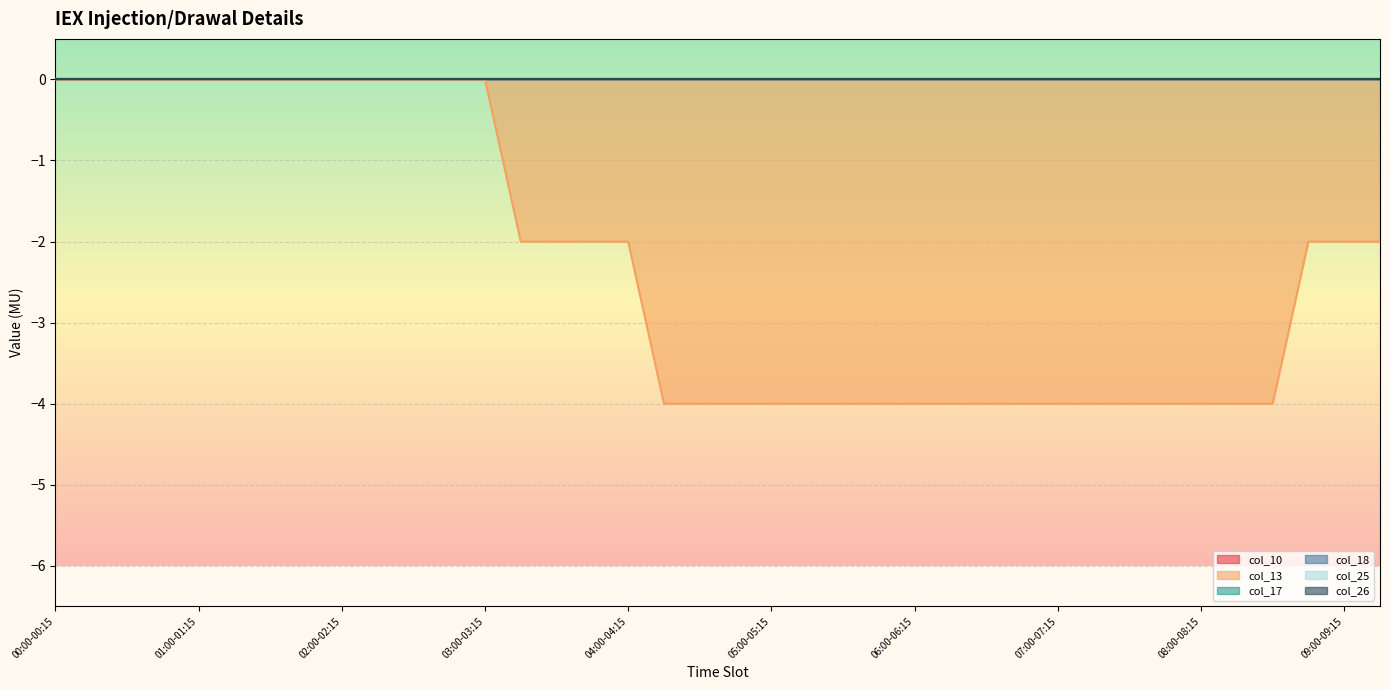

Reading left to right, what are all the values shown in this chart?

col_10: 00:00-00:15=0	00:15-00:30=0	00:30-00:45=0	00:45-01:00=0	01:00-01:15=0	01:15-01:30=0	01:30-01:45=0	01:45-02:00=0	02:00-02:15=0	02:15-02:30=0	02:30-02:45=0	02:45-03:00=0	03:00-03:15=0	03:15-03:30=0	03:30-03:45=0	03:45-04:00=0	04:00-04:15=0	04:15-04:30=0	04:30-04:45=0	04:45-05:00=0	05:00-05:15=0	05:15-05:30=0	05:30-05:45=0	05:45-06:00=0	06:00-06:15=0	06:15-06:30=0	06:30-06:45=0	06:45-07:00=0	07:00-07:15=0	07:15-07:30=0	07:30-07:45=0	07:45-08:00=0	08:00-08:15=0	08:15-08:30=0	08:30-08:45=0	08:45-09:00=0	09:00-09:15=0	09:15-09:30=0
col_13: 00:00-00:15=0	00:15-00:30=0	00:30-00:45=0	00:45-01:00=0	01:00-01:15=0	01:15-01:30=0	01:30-01:45=0	01:45-02:00=0	02:00-02:15=0	02:15-02:30=0	02:30-02:45=0	02:45-03:00=0	03:00-03:15=0	03:15-03:30=-2	03:30-03:45=-2	03:45-04:00=-2	04:00-04:15=-2	04:15-04:30=-4	04:30-04:45=-4	04:45-05:00=-4	05:00-05:15=-4	05:15-05:30=-4	05:30-05:45=-4	05:45-06:00=-4	06:00-06:15=-4	06:15-06:30=-4	06:30-06:45=-4	06:45-07:00=-4	07:00-07:15=-4	07:15-07:30=-4	07:30-07:45=-4	07:45-08:00=-4	08:00-08:15=-4	08:15-08:30=-4	08:30-08:45=-4	08:45-09:00=-2	09:00-09:15=-2	09:15-09:30=-2
col_17: 00:00-00:15=0	00:15-00:30=0	00:30-00:45=0	00:45-01:00=0	01:00-01:15=0	01:15-01:30=0	01:30-01:45=0	01:45-02:00=0	02:00-02:15=0	02:15-02:30=0	02:30-02:45=0	02:45-03:00=0	03:00-03:15=0	03:15-03:30=0	03:30-03:45=0	03:45-04:00=0	04:00-04:15=0	04:15-04:30=0	04:30-04:45=0	04:45-05:00=0	05:00-05:15=0	05:15-05:30=0	05:30-05:45=0	05:45-06:00=0	06:00-06:15=0	06:15-06:30=0	06:30-06:45=0	06:45-07:00=0	07:00-07:15=0	07:15-07:30=0	07:30-07:45=0	07:45-08:00=0	08:00-08:15=0	08:15-08:30=0	08:30-08:45=0	08:45-09:00=0	09:00-09:15=0	09:15-09:30=0
col_18: 00:00-00:15=0	00:15-00:30=0	00:30-00:45=0	00:45-01:00=0	01:00-01:15=0	01:15-01:30=0	01:30-01:45=0	01:45-02:00=0	02:00-02:15=0	02:15-02:30=0	02:30-02:45=0	02:45-03:00=0	03:00-03:15=0	03:15-03:30=0	03:30-03:45=0	03:45-04:00=0	04:00-04:15=0	04:15-04:30=0	04:30-04:45=0	04:45-05:00=0	05:00-05:15=0	05:15-05:30=0	05:30-05:45=0	05:45-06:00=0	06:00-06:15=0	06:15-06:30=0	06:30-06:45=0	06:45-07:00=0	07:00-07:15=0	07:15-07:30=0	07:30-07:45=0	07:45-08:00=0	08:00-08:15=0	08:15-08:30=0	08:30-08:45=0	08:45-09:00=0	09:00-09:15=0	09:15-09:30=0
col_25: 00:00-00:15=0	00:15-00:30=0	00:30-00:45=0	00:45-01:00=0	01:00-01:15=0	01:15-01:30=0	01:30-01:45=0	01:45-02:00=0	02:00-02:15=0	02:15-02:30=0	02:30-02:45=0	02:45-03:00=0	03:00-03:15=0	03:15-03:30=0	03:30-03:45=0	03:45-04:00=0	04:00-04:15=0	04:15-04:30=0	04:30-04:45=0	04:45-05:00=0	05:00-05:15=0	05:15-05:30=0	05:30-05:45=0	05:45-06:00=0	06:00-06:15=0	06:15-06:30=0	06:30-06:45=0	06:45-07:00=0	07:00-07:15=0	07:15-07:30=0	07:30-07:45=0	07:45-08:00=0	08:00-08:15=0	08:15-08:30=0	08:30-08:45=0	08:45-09:00=0	09:00-09:15=0	09:15-09:30=0
col_26: 00:00-00:15=0	00:15-00:30=0	00:30-00:45=0	00:45-01:00=0	01:00-01:15=0	01:15-01:30=0	01:30-01:45=0	01:45-02:00=0	02:00-02:15=0	02:15-02:30=0	02:30-02:45=0	02:45-03:00=0	03:00-03:15=0	03:15-03:30=0	03:30-03:45=0	03:45-04:00=0	04:00-04:15=0	04:15-04:30=0	04:30-04:45=0	04:45-05:00=0	05:00-05:15=0	05:15-05:30=0	05:30-05:45=0	05:45-06:00=0	06:00-06:15=0	06:15-06:30=0	06:30-06:45=0	06:45-07:00=0	07:00-07:15=0	07:15-07:30=0	07:30-07:45=0	07:45-08:00=0	08:00-08:15=0	08:15-08:30=0	08:30-08:45=0	08:45-09:00=0	09:00-09:15=0	09:15-09:30=0